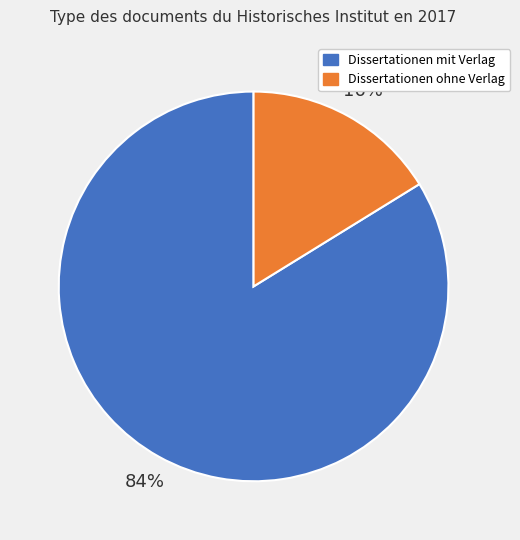

Is it true that Dissertationen ohne Verlag is 5% of the pie?

False